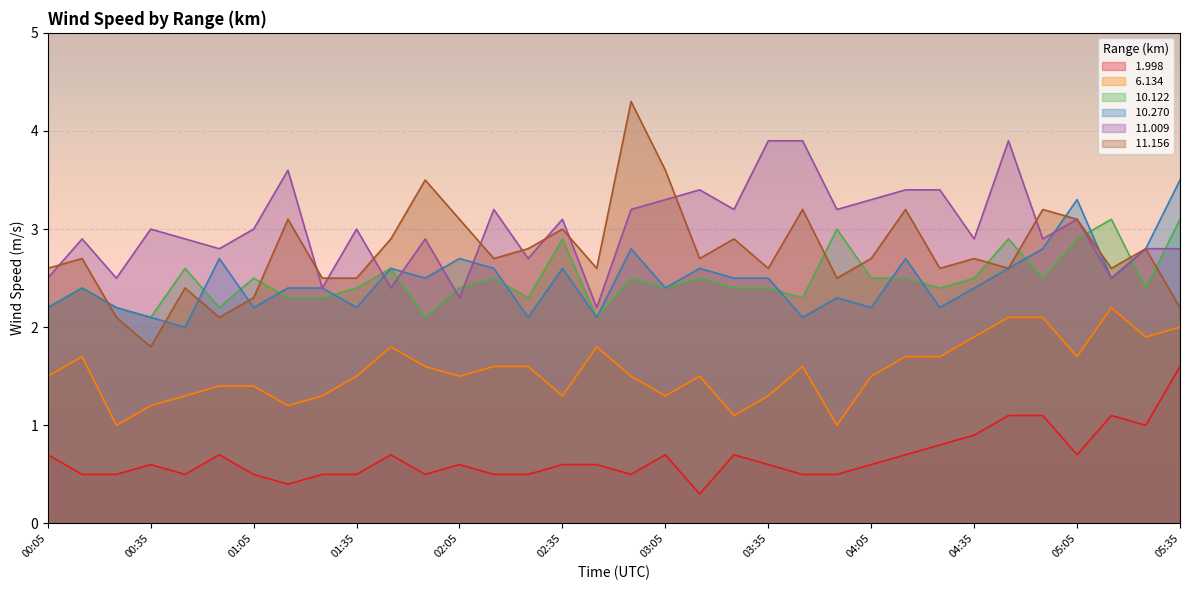

How many lines are shown in the chart?

6